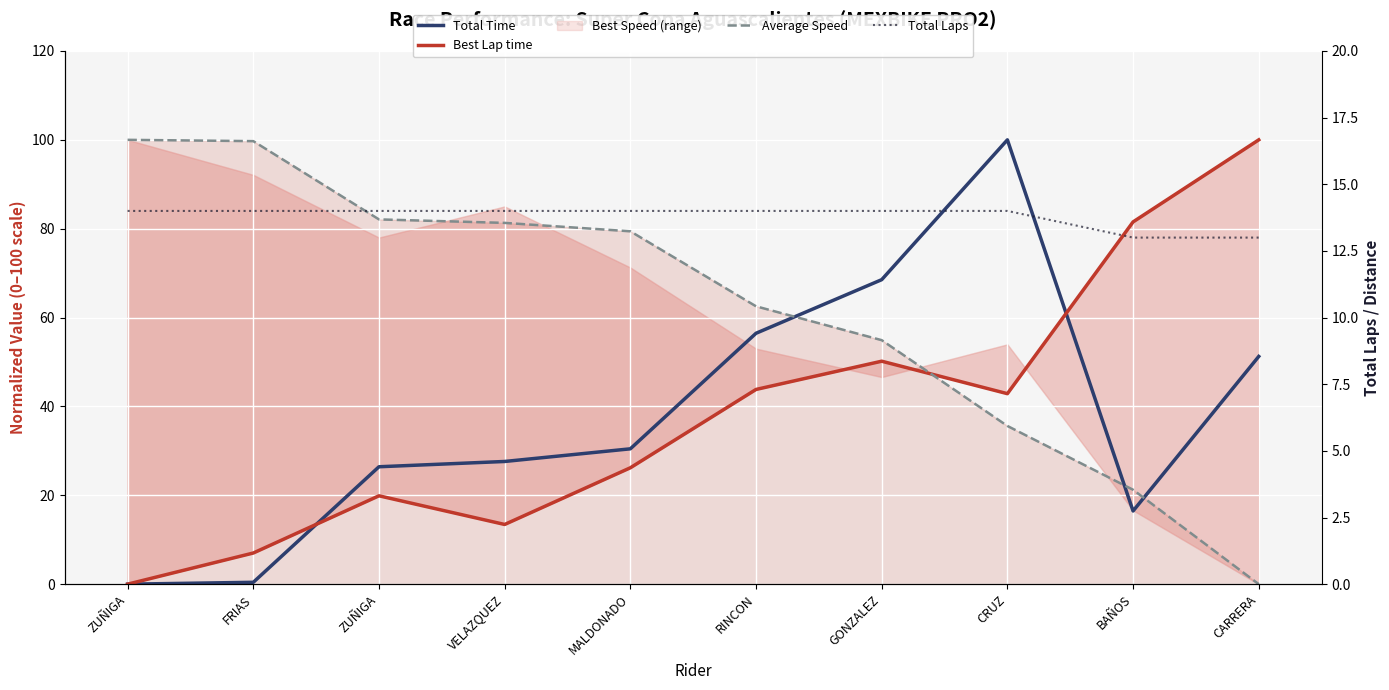

What is the greatest value displayed?

100.0